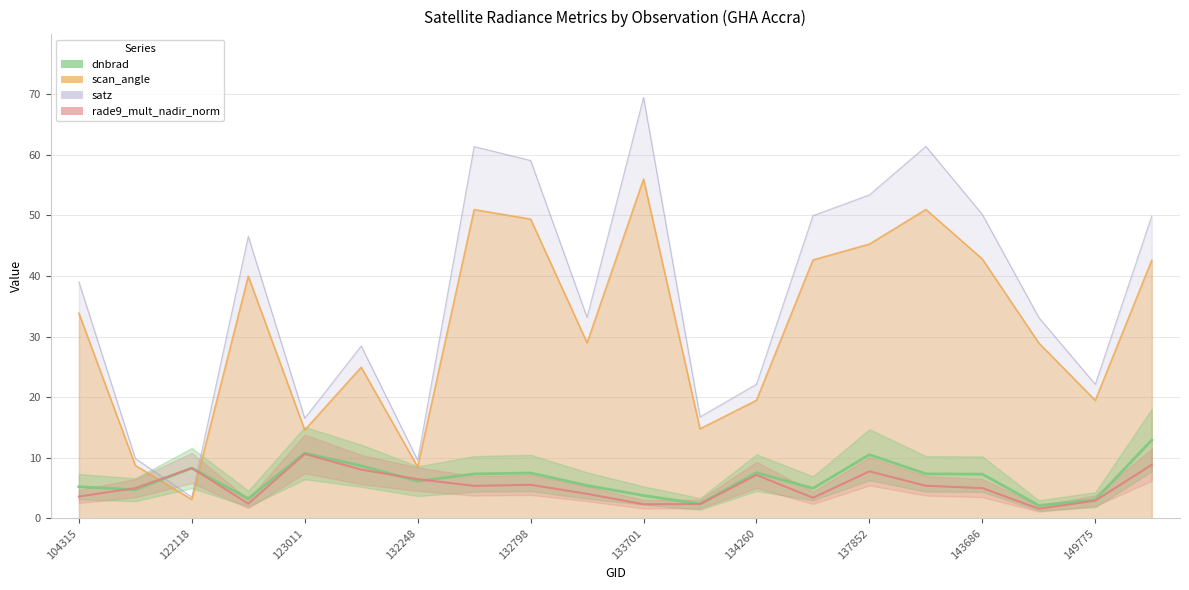

The value of scan_angle at 138620 is 51.0. True or false?

True